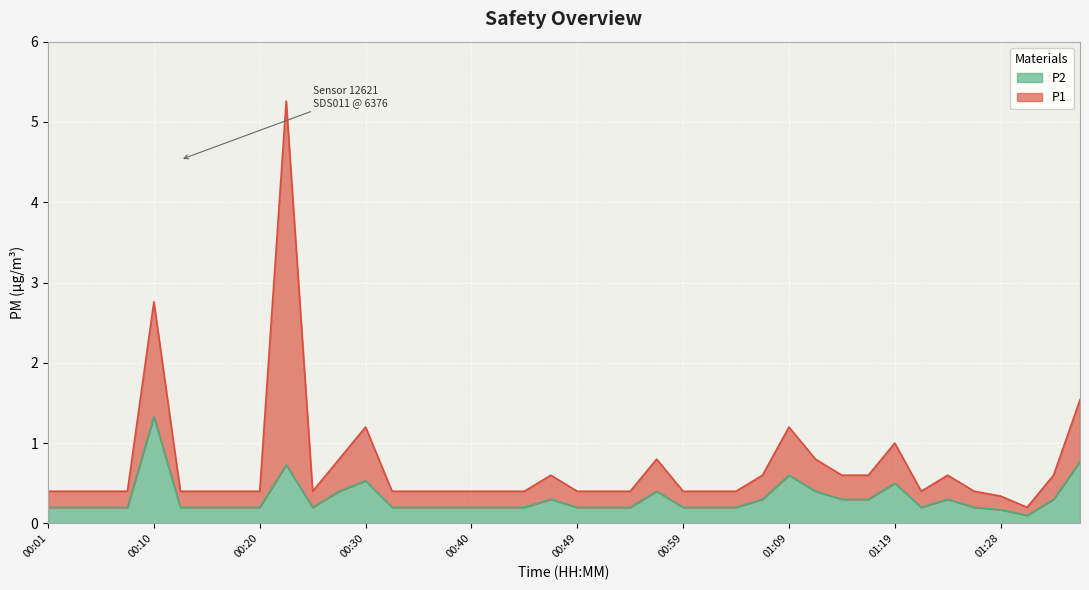

Rank the categories by value from lowest to highest.

01:31, 01:28, 00:01, 00:03, 00:06, 00:08, 00:13, 00:15, 00:18, 00:20, 00:25, 00:32, 00:35, 00:37, 00:40, 00:42, 00:45, 00:49, 00:52, 00:54, 00:59, 01:02, 01:04, 01:21, 01:26, 00:47, 01:06, 01:14, 01:16, 01:23, 01:33, 00:27, 00:57, 01:11, 01:19, 00:30, 01:09, 00:23, 01:36, 00:10